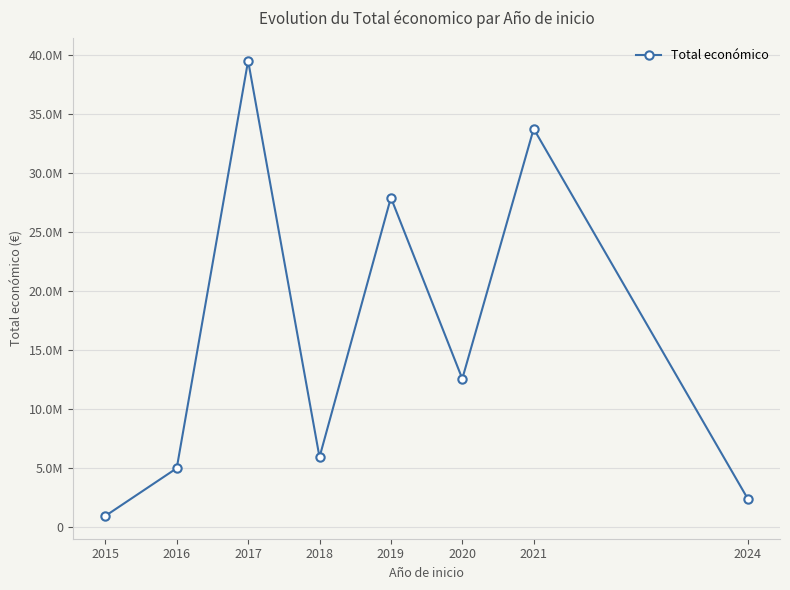

Does the chart display data point markers on the line(s)?

Yes